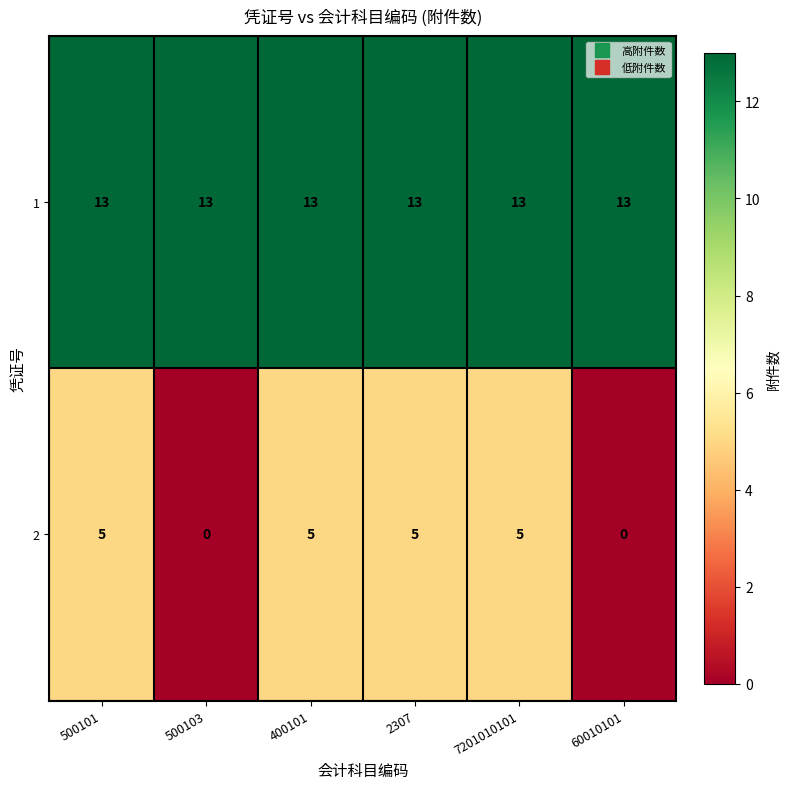

What is the spread (max minus min) of values at 2307?

8